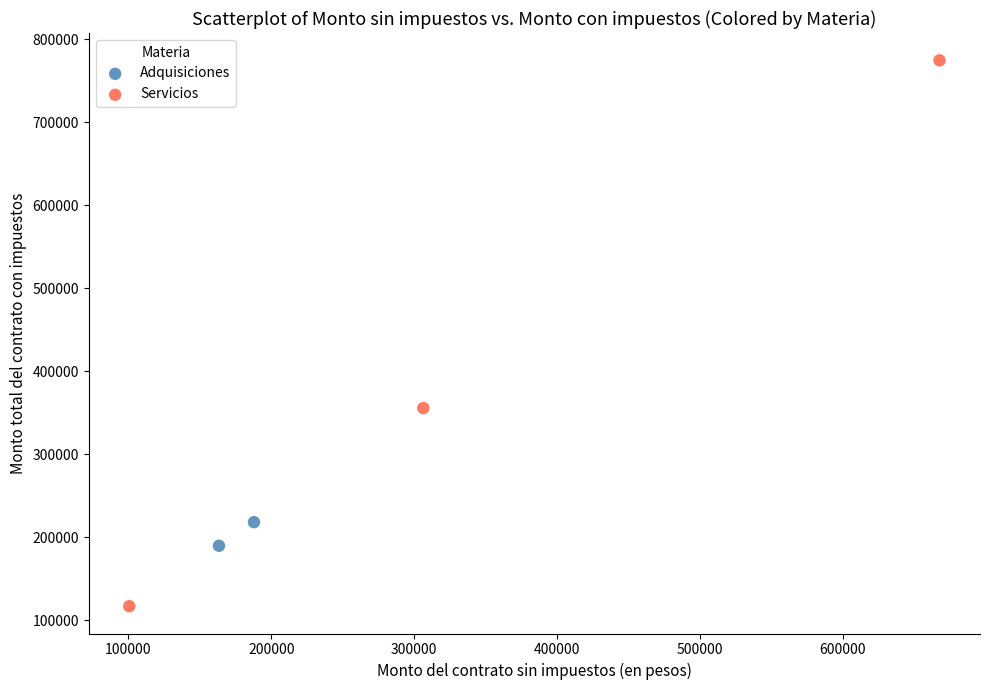

What are all the series names shown in the legend?

Adquisiciones, Servicios